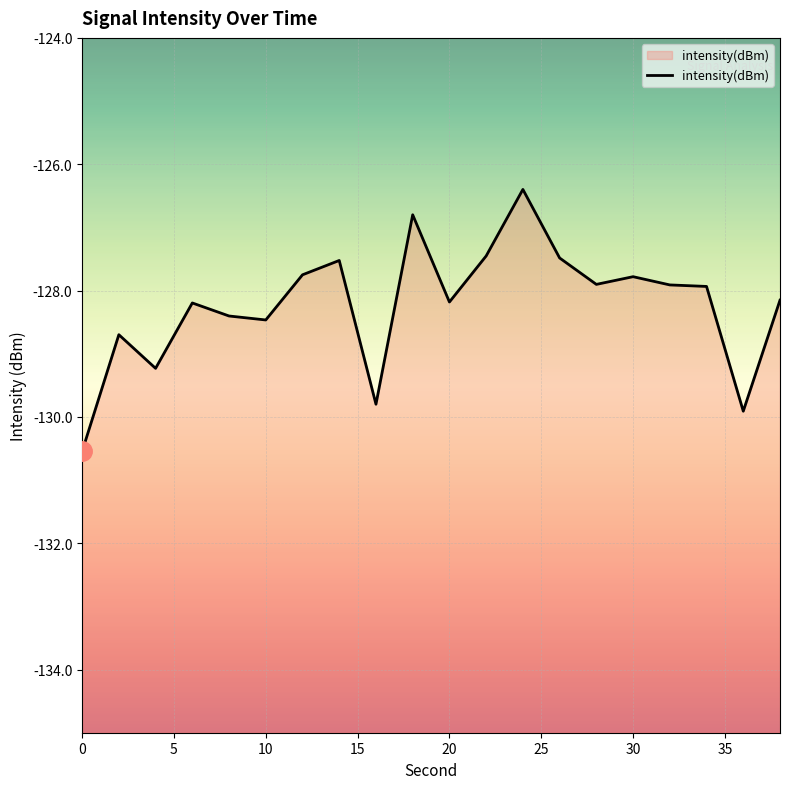

At which label is the value closest to -128?

34